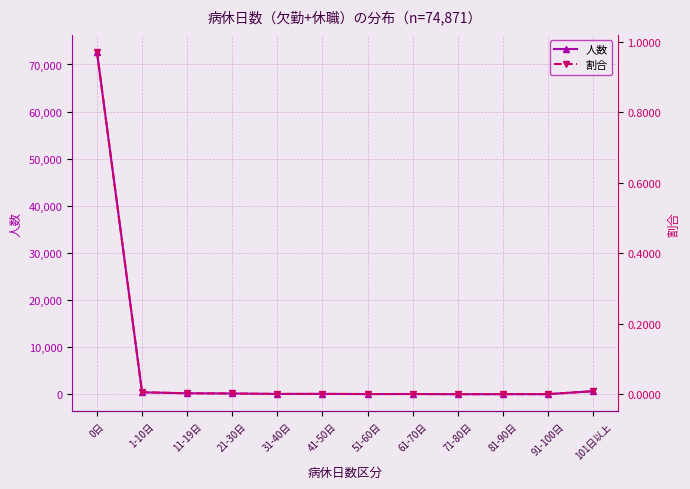

At which category does 割合 reach its first local valley?

31-40日